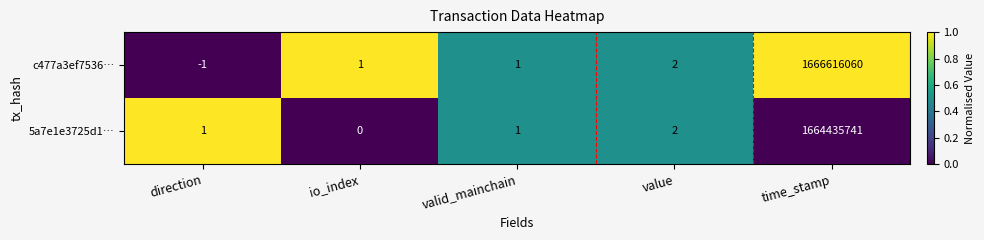

Reading left to right, transcribe all the data shown in this chart.

c477a3ef7536…: -1	1	1	2	1666616060
5a7e1e3725d1…: 1	0	1	2	1664435741